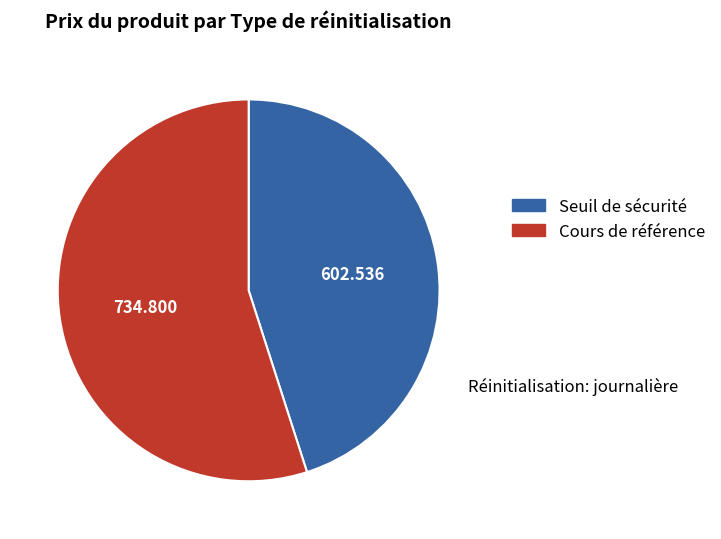

Count the number of slices in the pie.

2